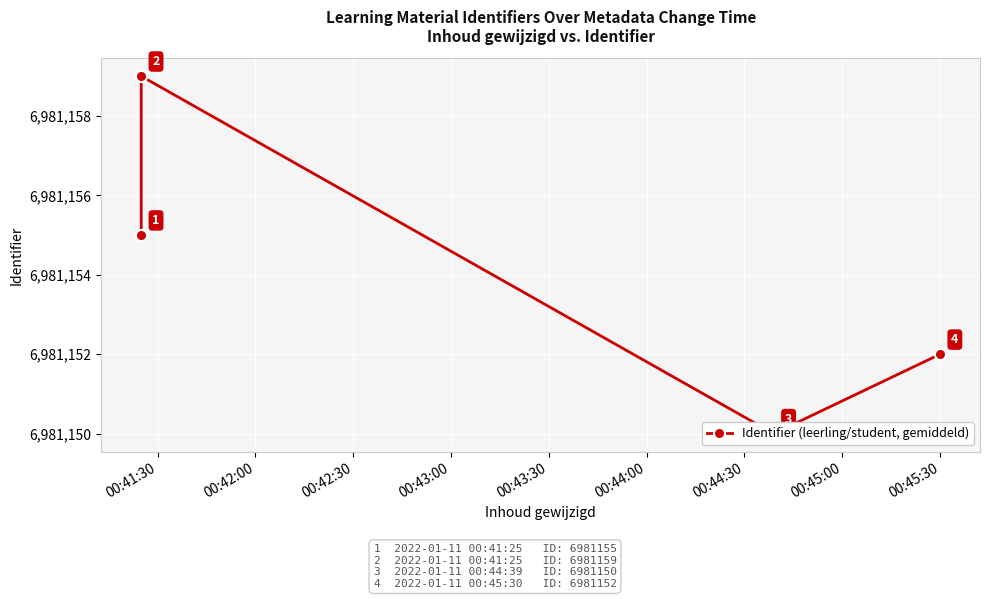

Count the number of data series in this chart.

1